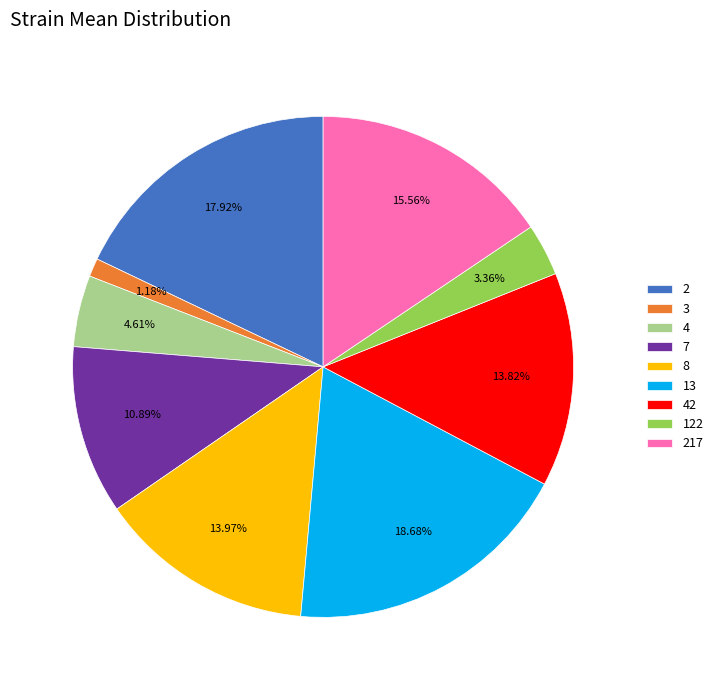

Is there a majority slice in this chart?

No